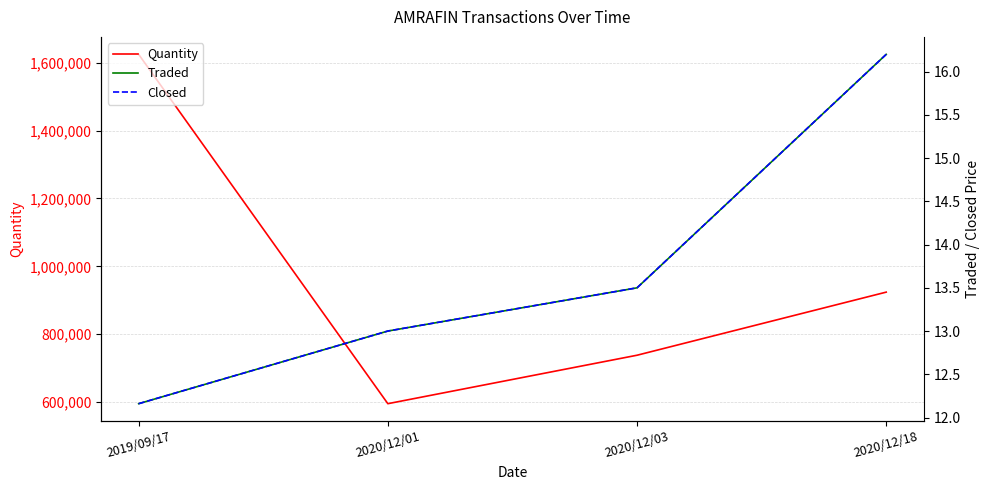

Which series has the widest spread of values?

Quantity